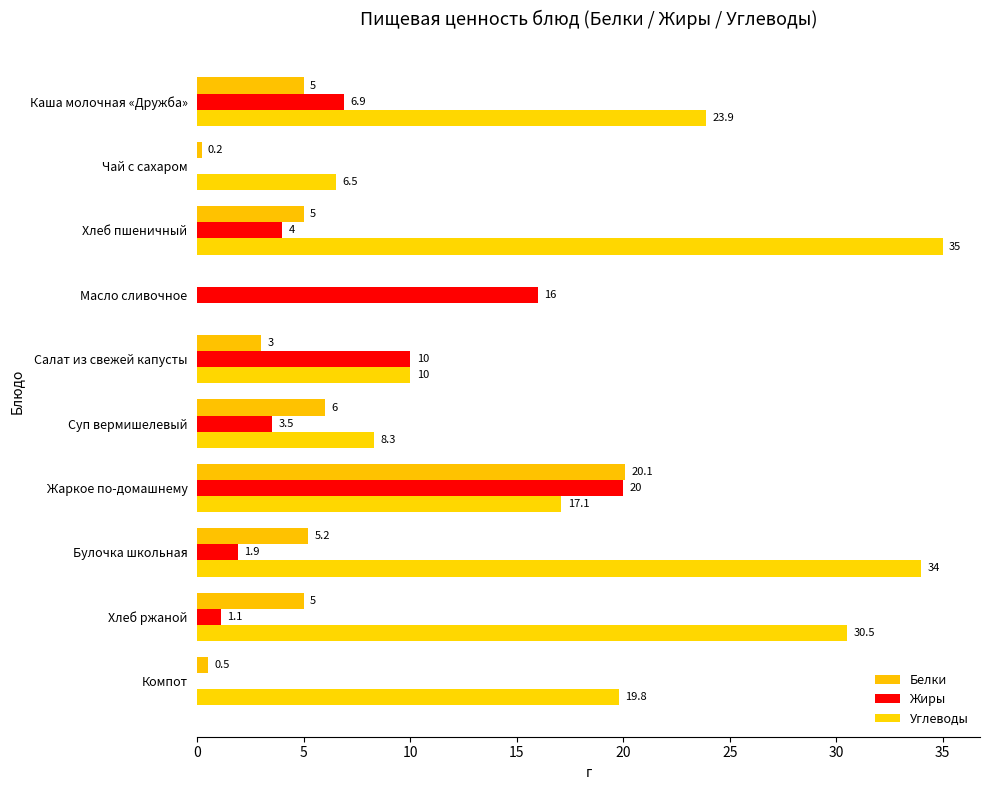

Where is Углеводы nearest to the value 17?

Жаркое по-домашнему